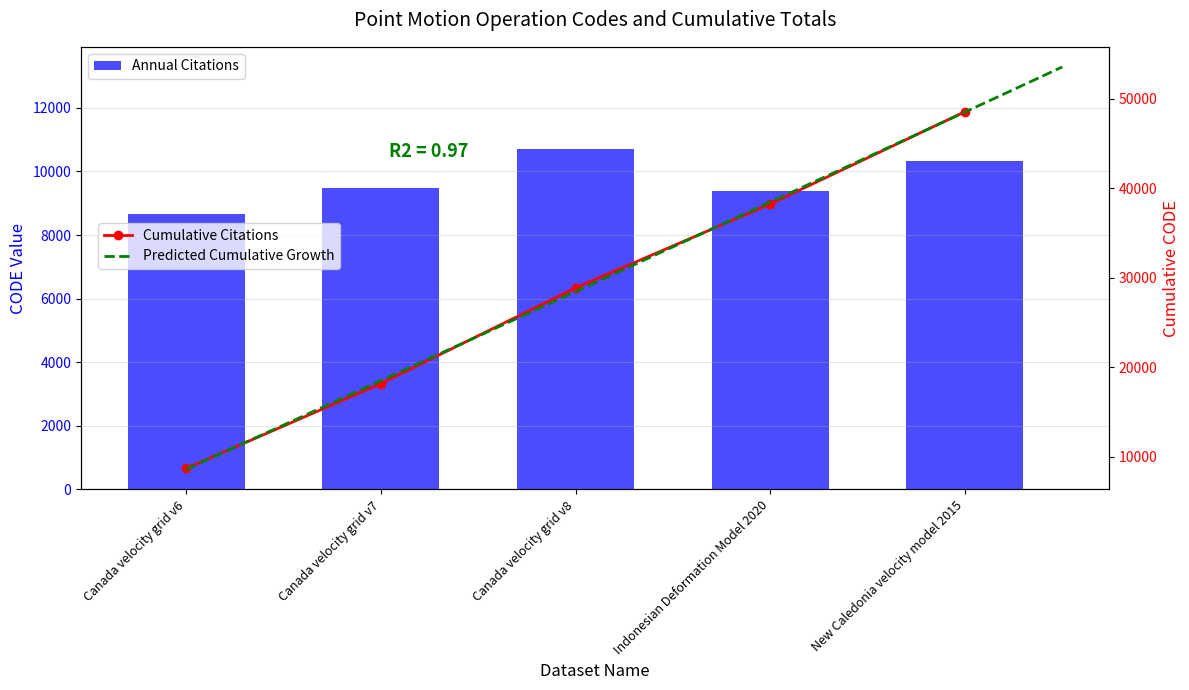

How many bars are there in total?

5